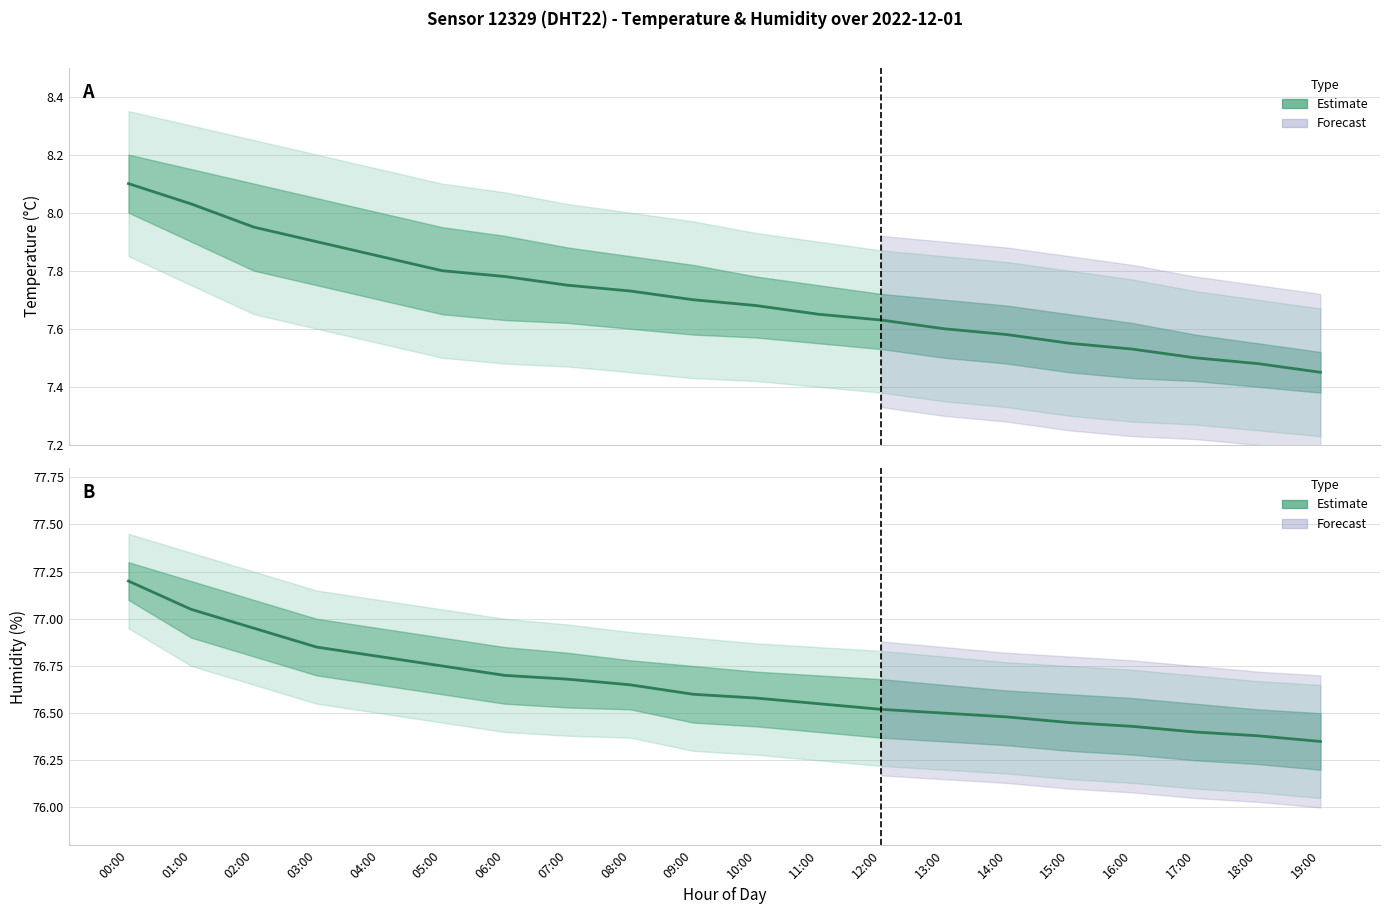

What is the label of the 18th point from the left?

17:00